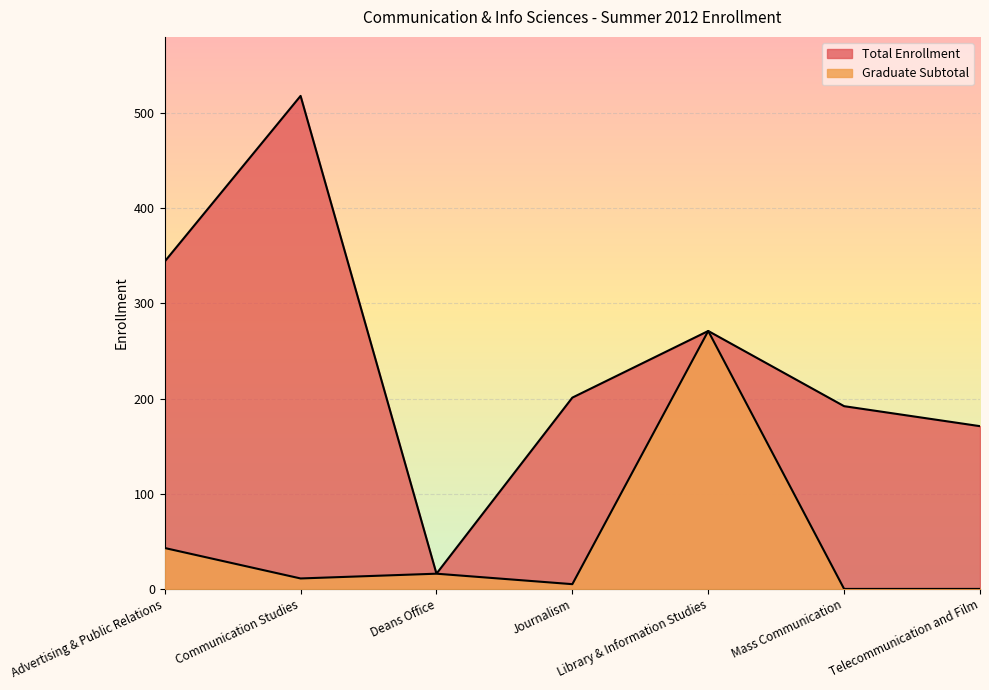

How many distinct data groups are displayed?

2